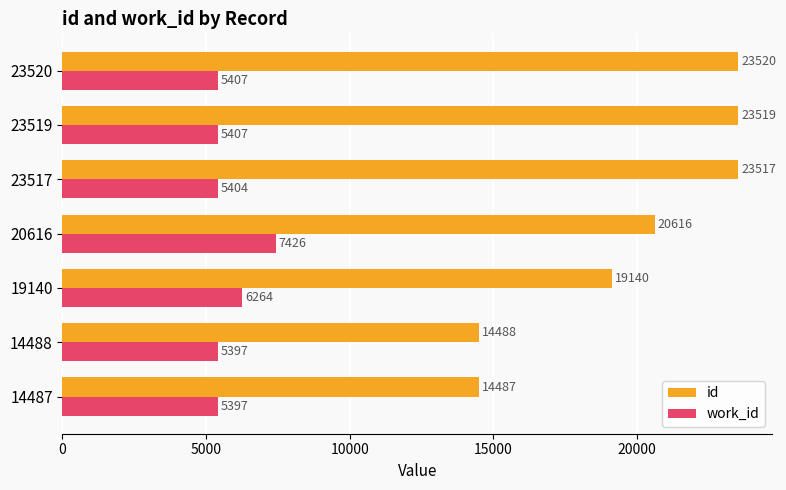

At which label is work_id closest to 6411?

19140